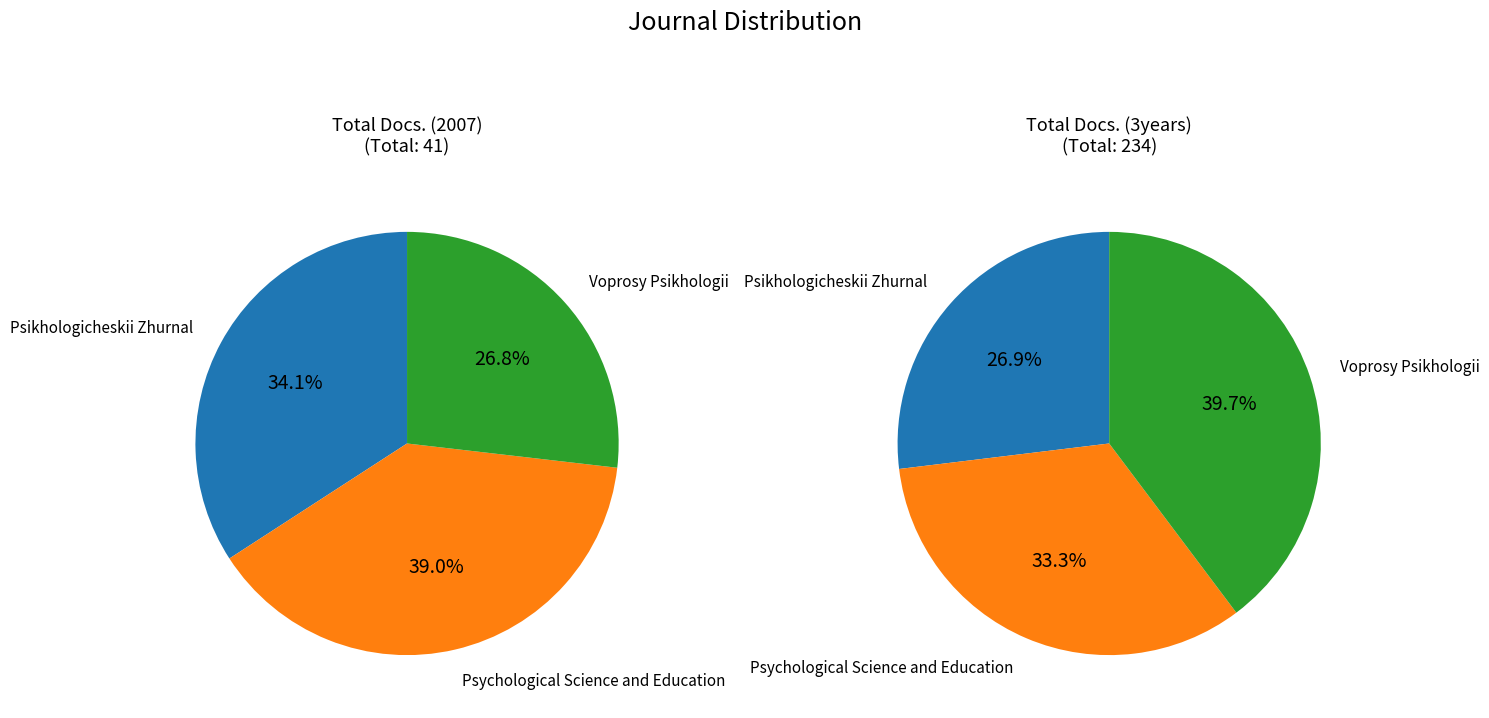

To the nearest percent, what is the average slice percentage?

33%